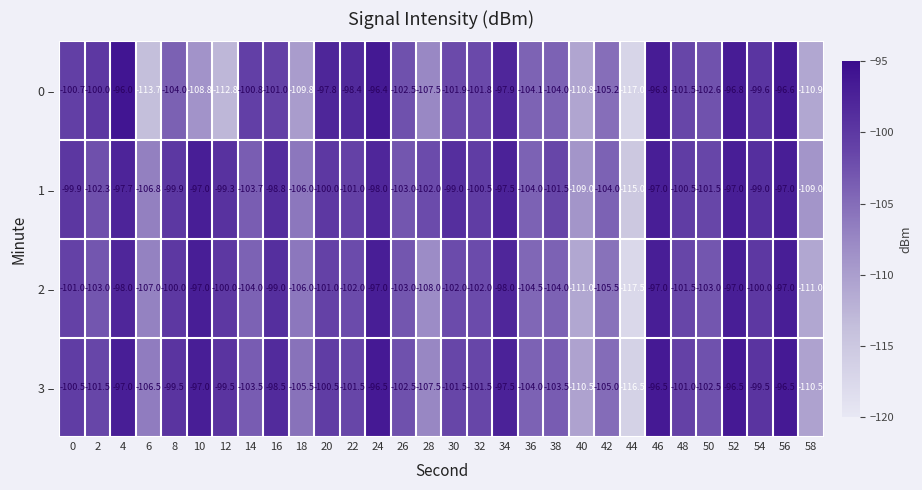

What is the total value across all series at 42?

-419.7